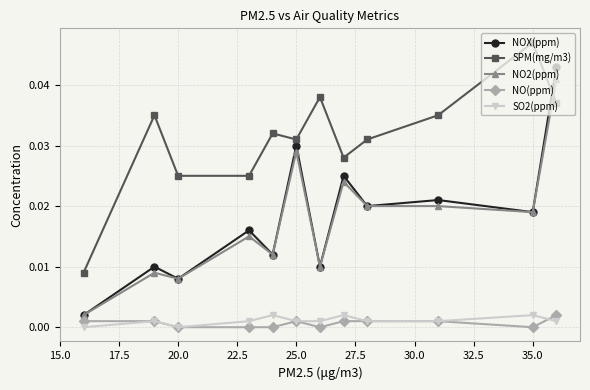

True or false: NO(ppm) and NO2(ppm) cross at least once.

False